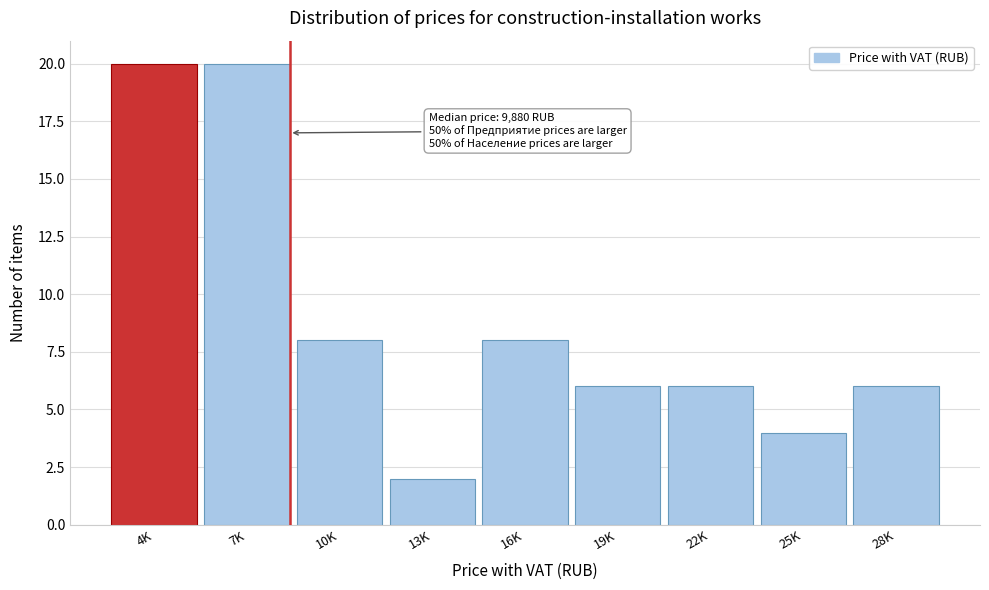

Reading left to right, what are all the values shown in this chart?

20	20	8	2	8	6	6	4	6